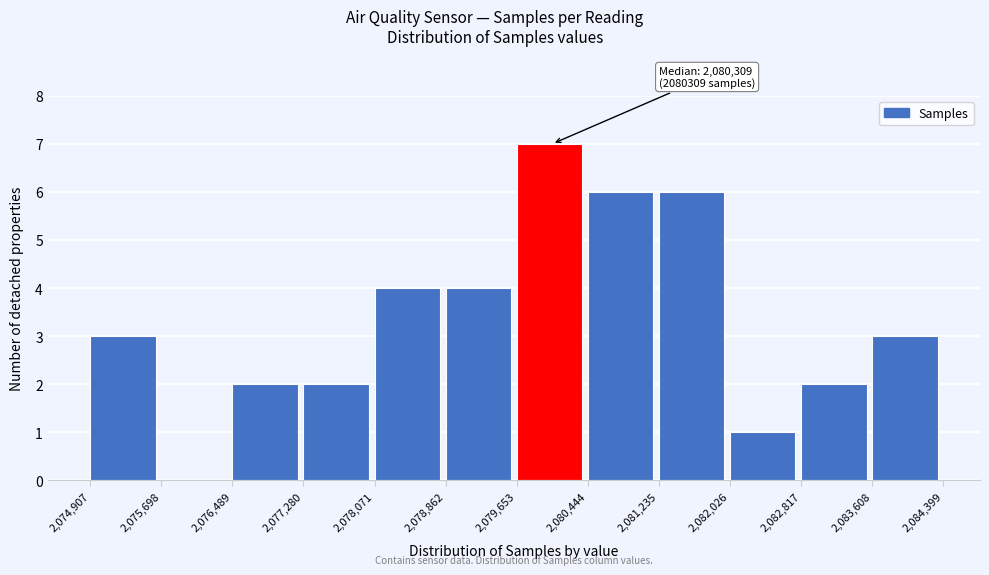

Which range on the x-axis has the tallest bar?

2,079,653 to 2,080,444